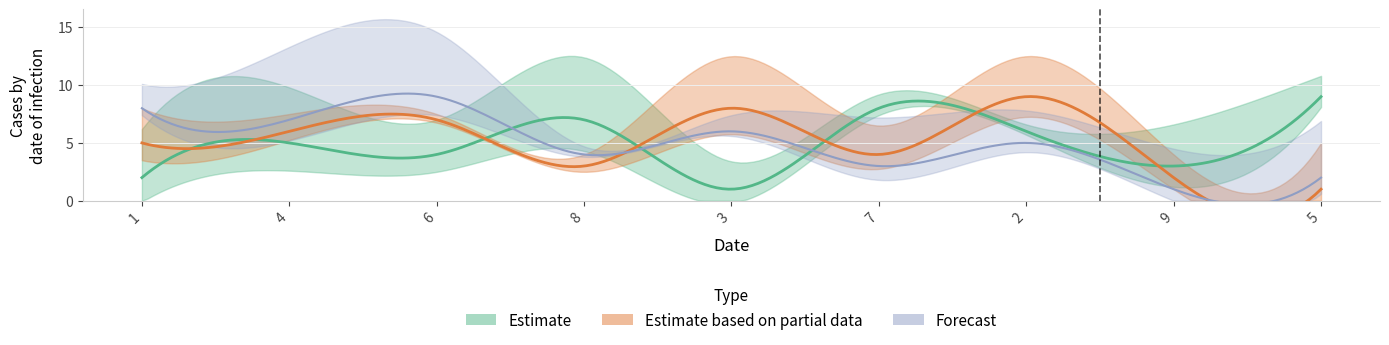

What is the sum of the col_2 values at 6 and 4?

13